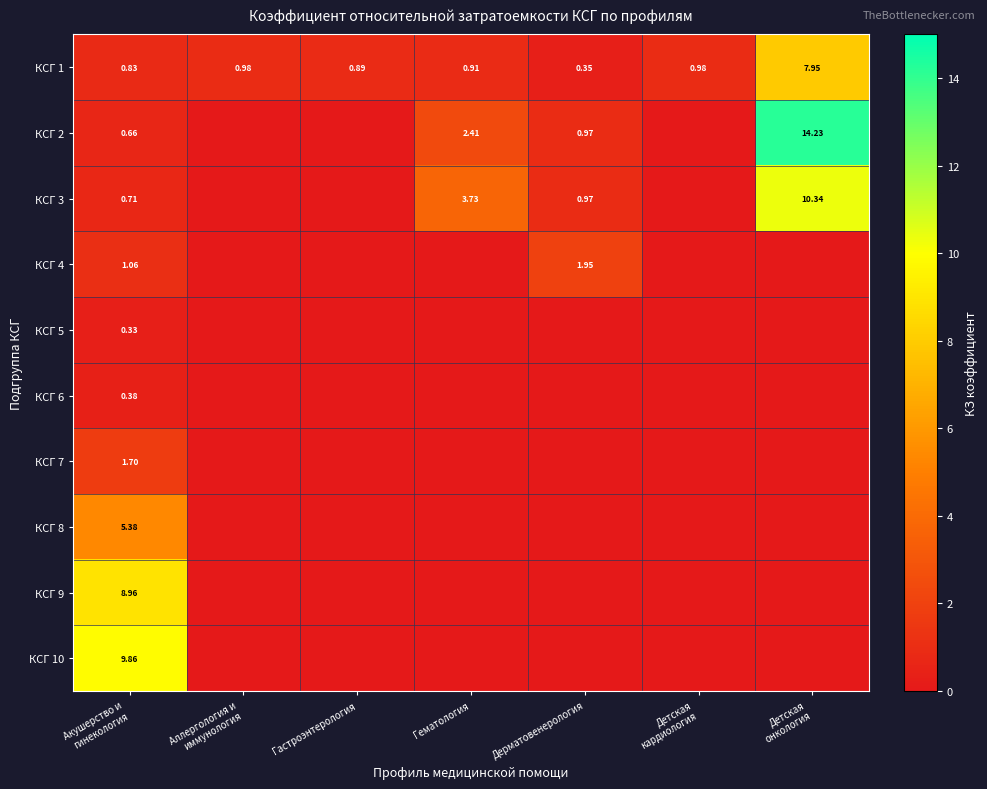

Is the value of КСГ 5 at Акушерство и гинекология greater than the value of КСГ 7 at Акушерство и гинекология?

No